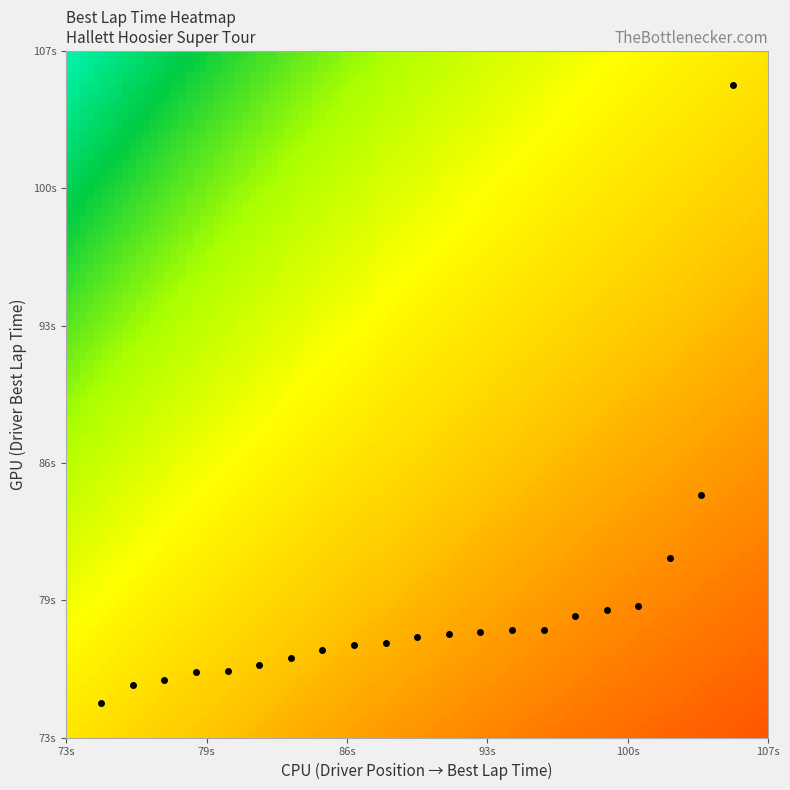

What is the maximum value shown in the chart?

107.0